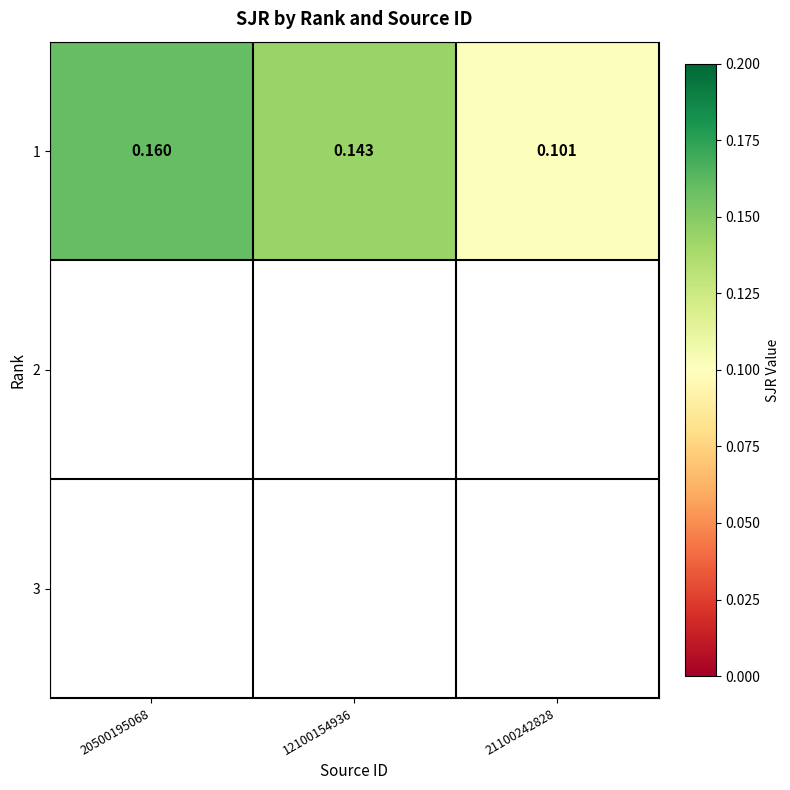

Where is 1 nearest to the value 0?

21100242828